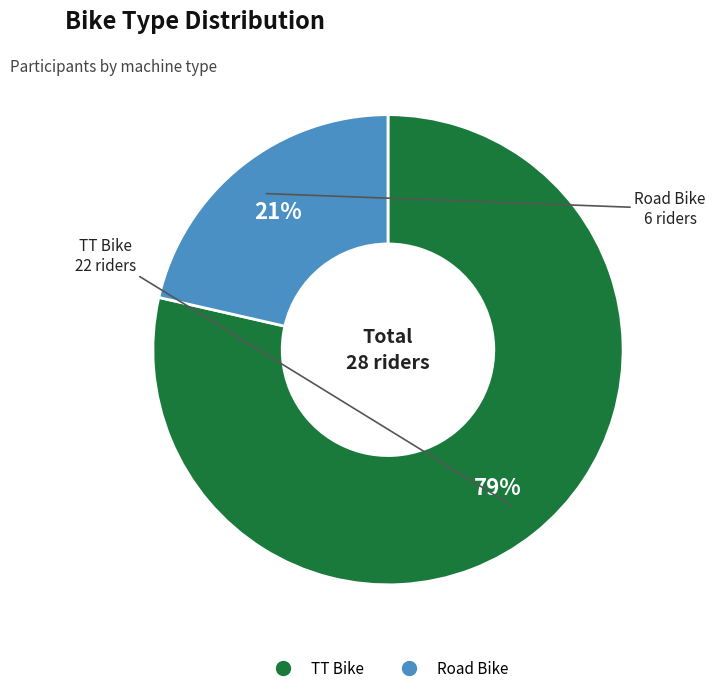

Is the sum of Road Bike and TT Bike greater than half?

Yes